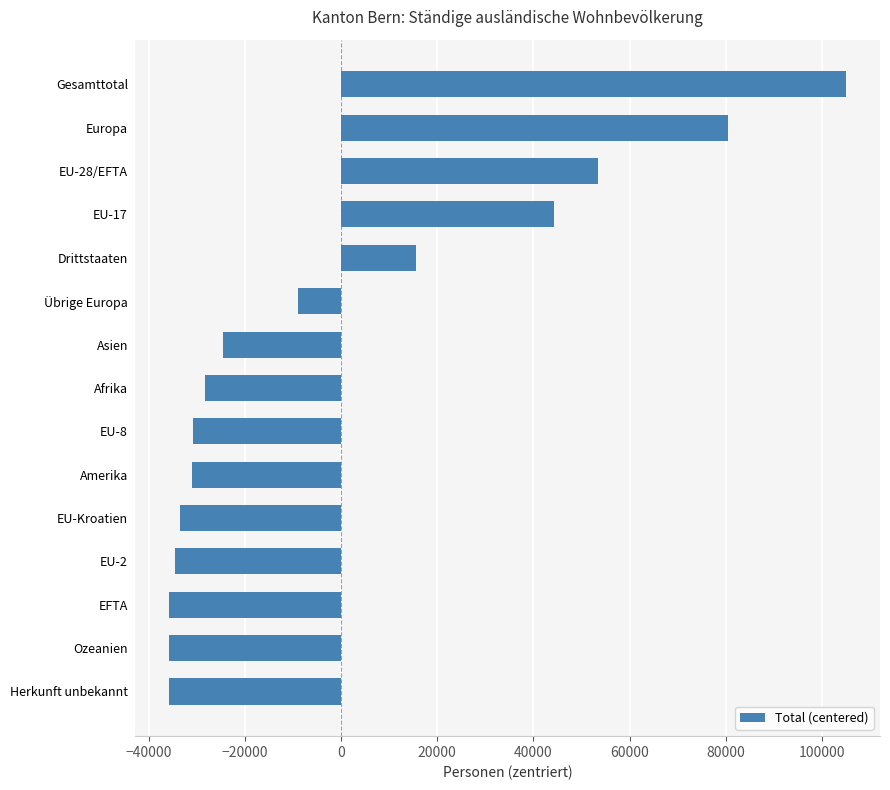

Is it true that the value at Amerika is -30953?

True